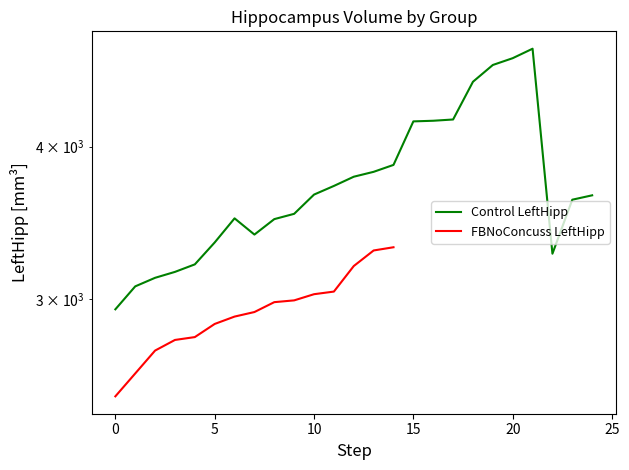

What is the label of the 13th point from the left?

12